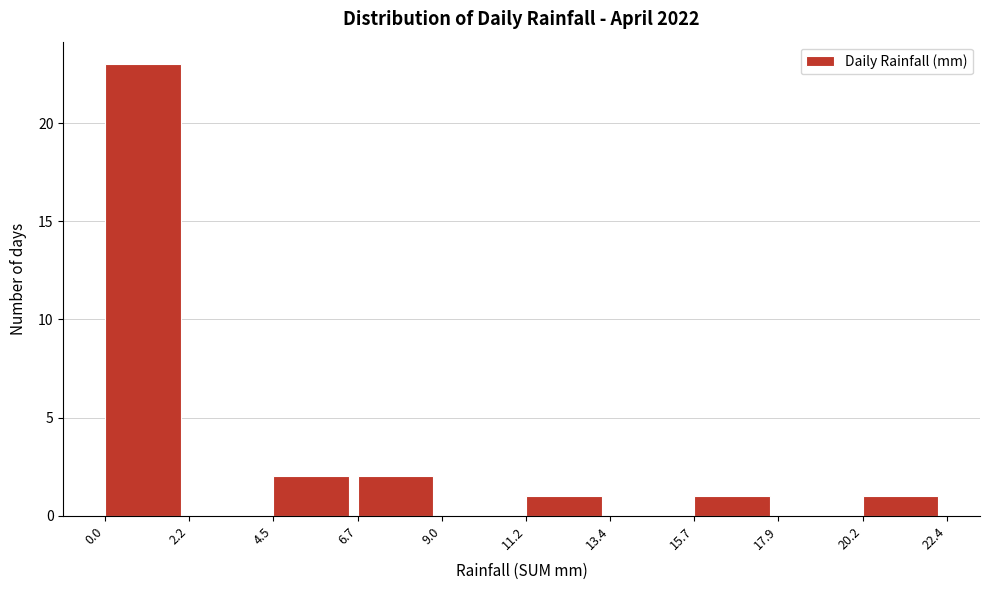

Reading left to right, transcribe this chart: for each bar, give the range it covers on the x-axis and its height. The values are not printed on the chart, so give them approximately, as read against the axis.

0.0 to 2.2: 23
2.2 to 4.5: 0
4.5 to 6.7: 2
6.7 to 9.0: 2
9.0 to 11.2: 0
11.2 to 13.4: 1
13.4 to 15.7: 0
15.7 to 17.9: 1
17.9 to 20.2: 0
20.2 to 22.4: 1